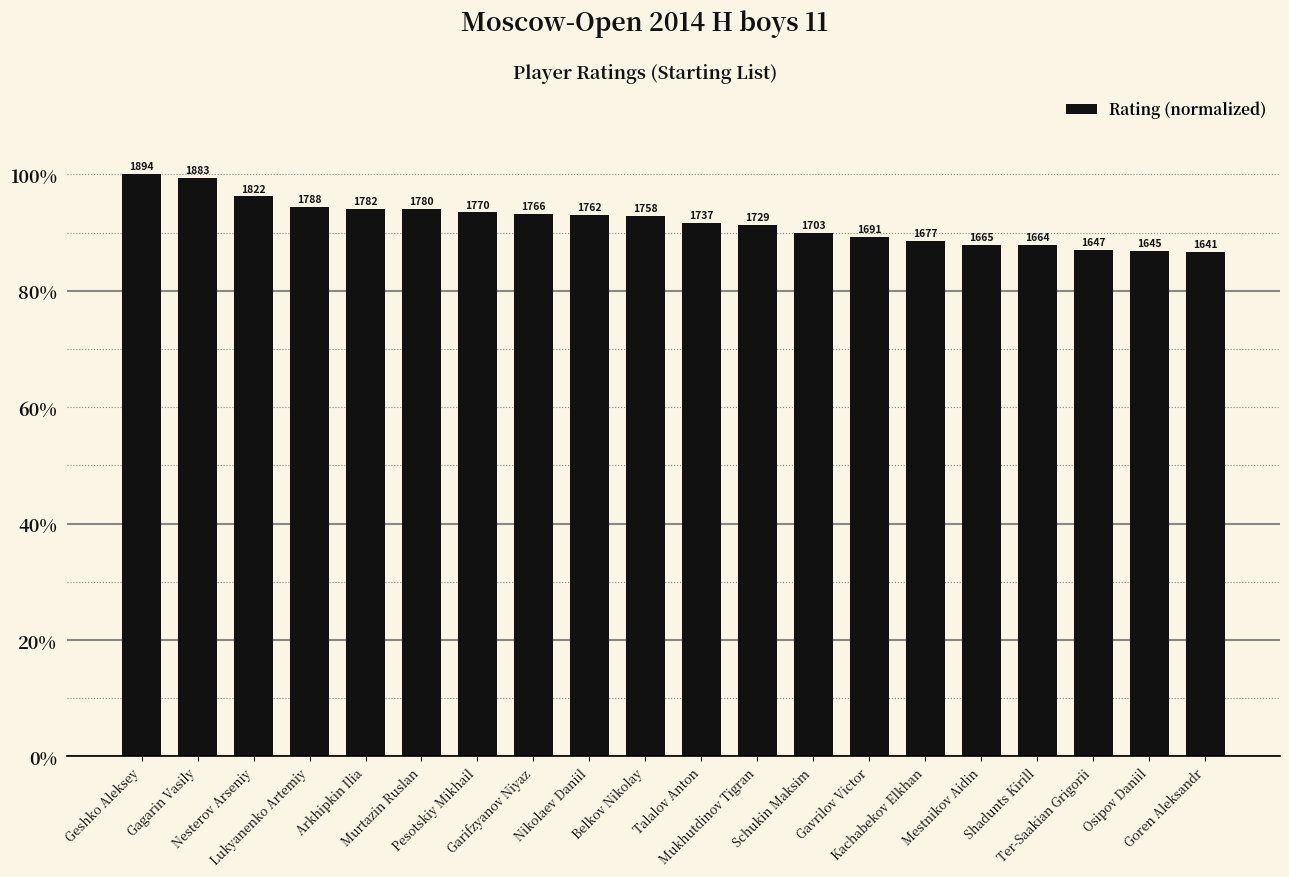

List the labels in order of value, smallest first.

Goren Aleksandr, Osipov Daniil, Ter-Saakian Grigorii, Shadunts Kirill, Mestnikov Aidin, Kachabekov Elkhan, Gavrilov Victor, Schukin Maksim, Mukhutdinov Tigran, Talalov Anton, Belkov Nikolay, Nikolaev Daniil, Garifzyanov Niyaz, Pesotskiy Mikhail, Murtazin Ruslan, Arkhipkin Ilia, Lukyanenko Artemiy, Nesterov Arseniy, Gagarin Vasily, Geshko Aleksey